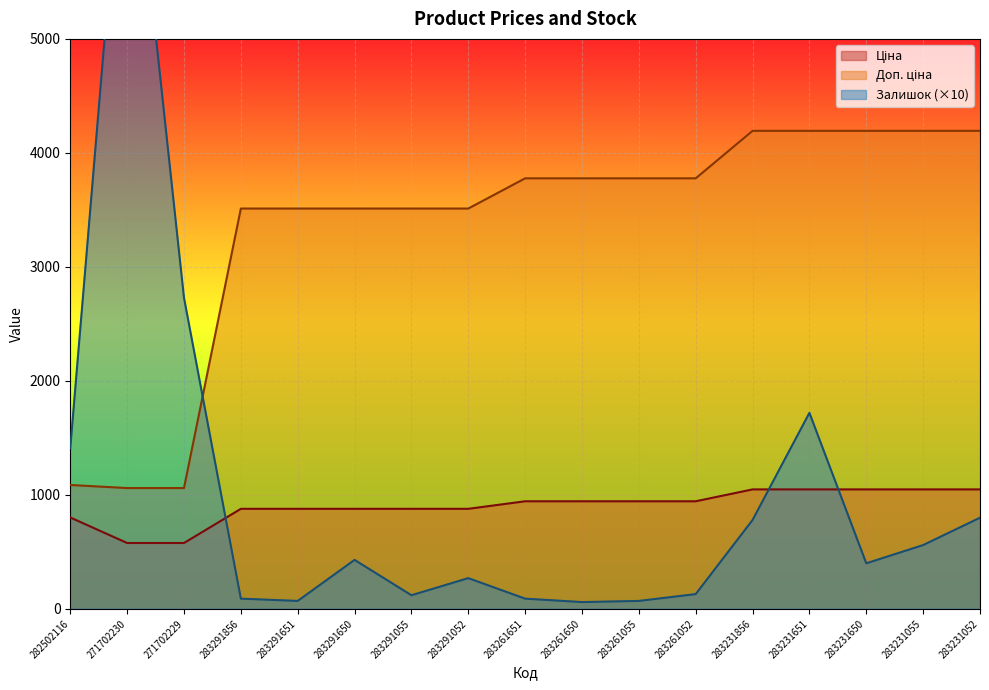

True or false: Ціна has a value of 1048.4 at 283231651.

True